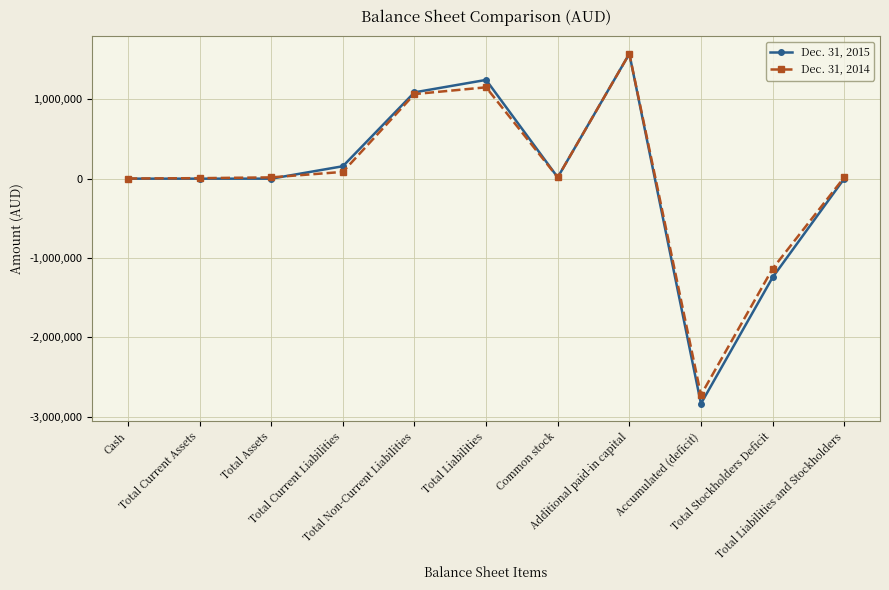

What is the sum of the Dec. 31, 2015 values at Total Current Assets and Total Liabilities and Stockholders?

236